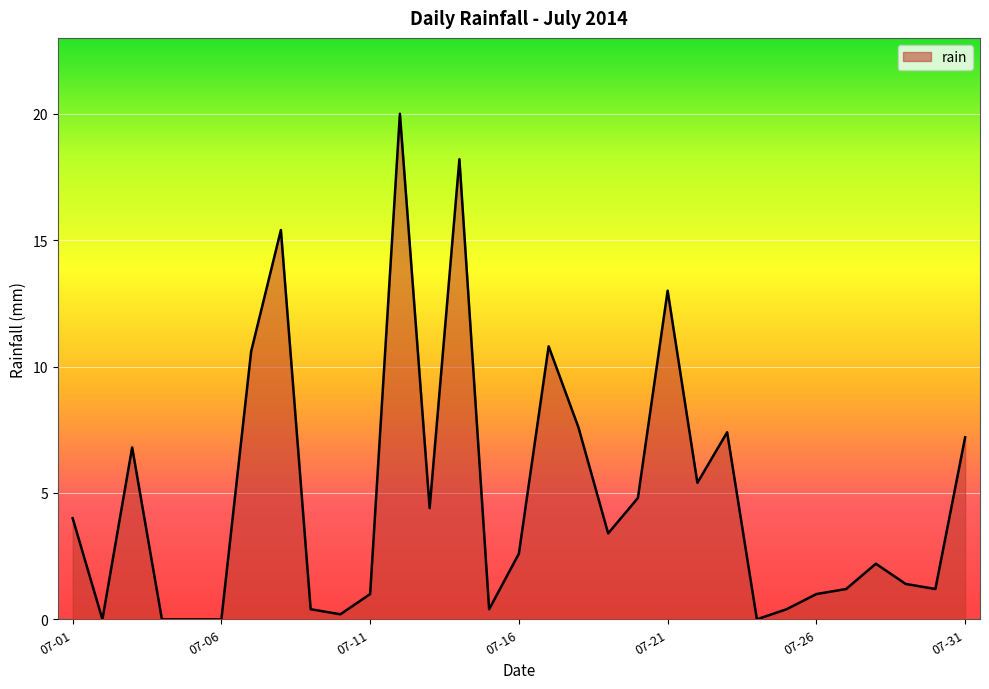

What is the greatest value displayed?

20.0